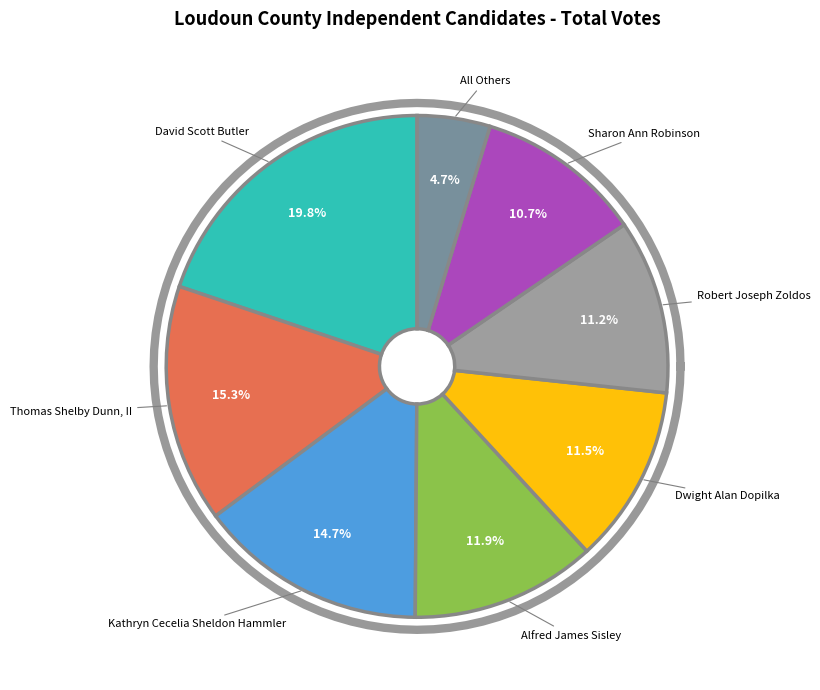

Between Robert Joseph Zoldos and Kathryn Cecelia Sheldon Hammler, which is larger?

Kathryn Cecelia Sheldon Hammler